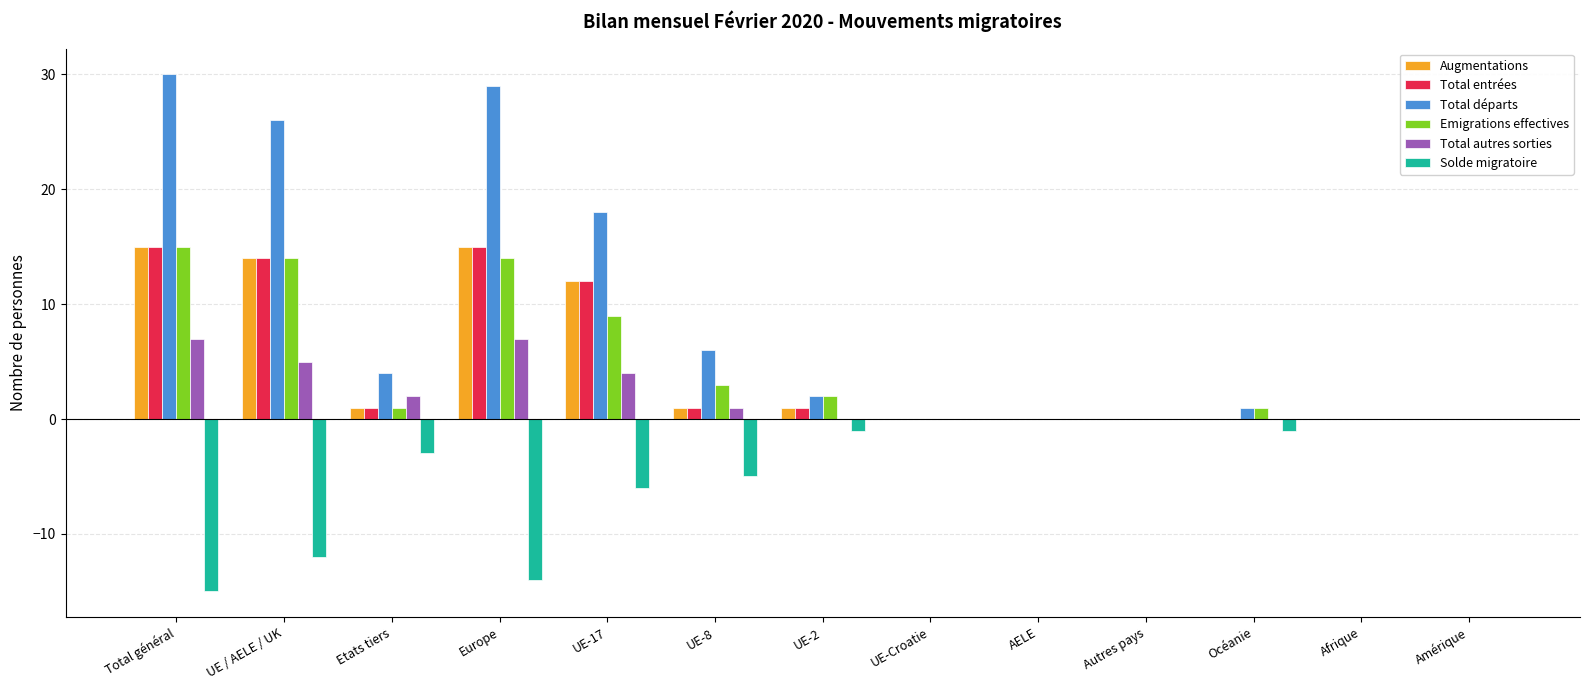

Reading left to right, list all the values displayed in this chart.

Augmentations: 15	14	1	15	12	1	1	0	0	0	0	0	0
Total entrées: 15	14	1	15	12	1	1	0	0	0	0	0	0
Total départs: 30	26	4	29	18	6	2	0	0	0	1	0	0
Emigrations effectives: 15	14	1	14	9	3	2	0	0	0	1	0	0
Total autres sorties: 7	5	2	7	4	1	0	0	0	0	0	0	0
Solde migratoire: -15	-12	-3	-14	-6	-5	-1	0	0	0	-1	0	0